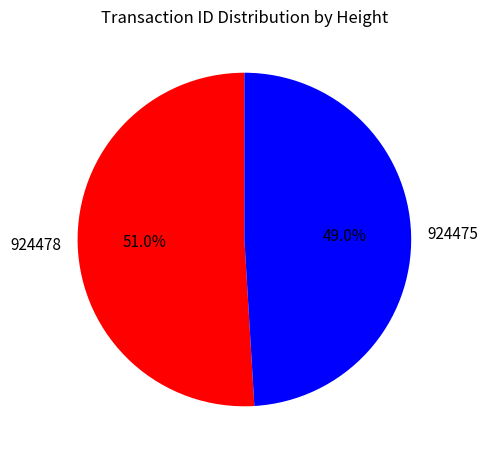

To the nearest percent, what is the difference between the largest and smallest slice percentages?

2%